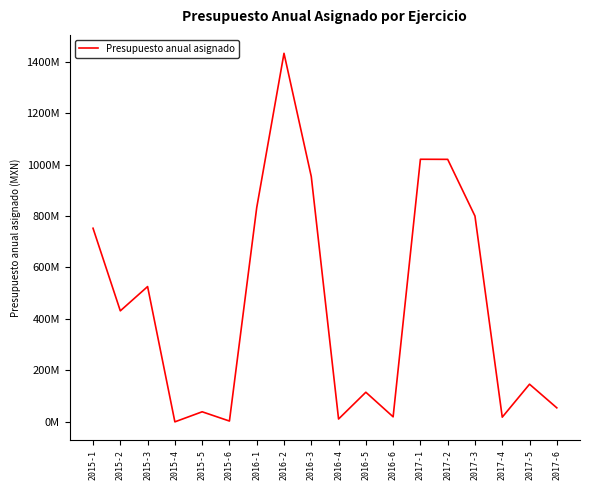

True or false: the data has more than 1 interior local peaks.

True